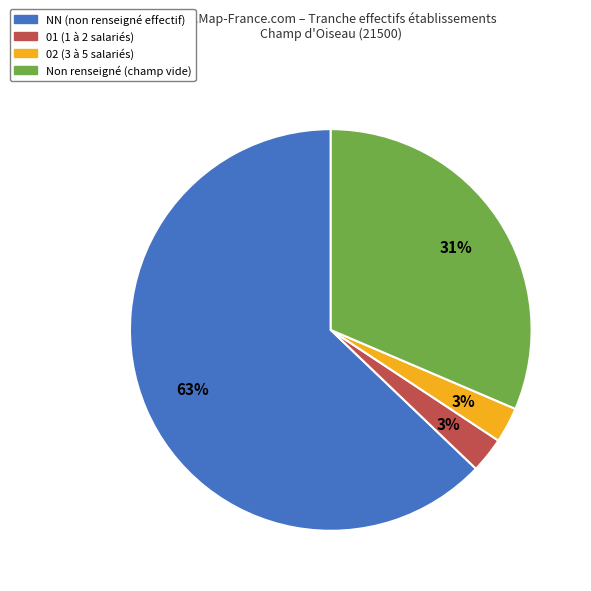

Is there a majority slice in this chart?

Yes